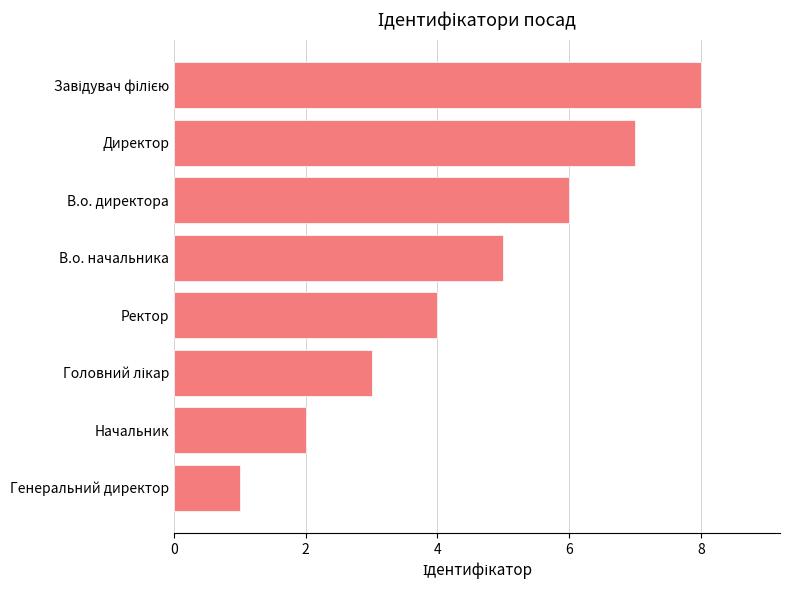

Is it true that the value at Генеральний директор is 1?

True